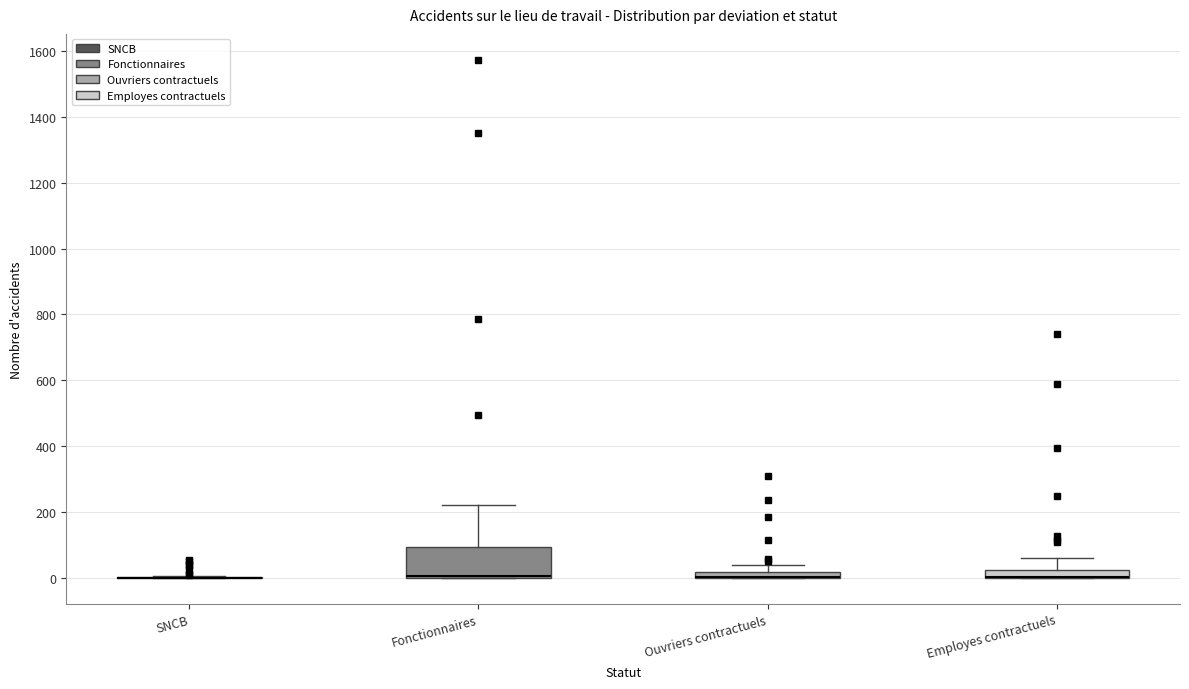

Where does the upper whisker of the box for Employes contractuels end on the y-axis? The values are not printed on the chart, so give them approximately, as read against the axis.

60